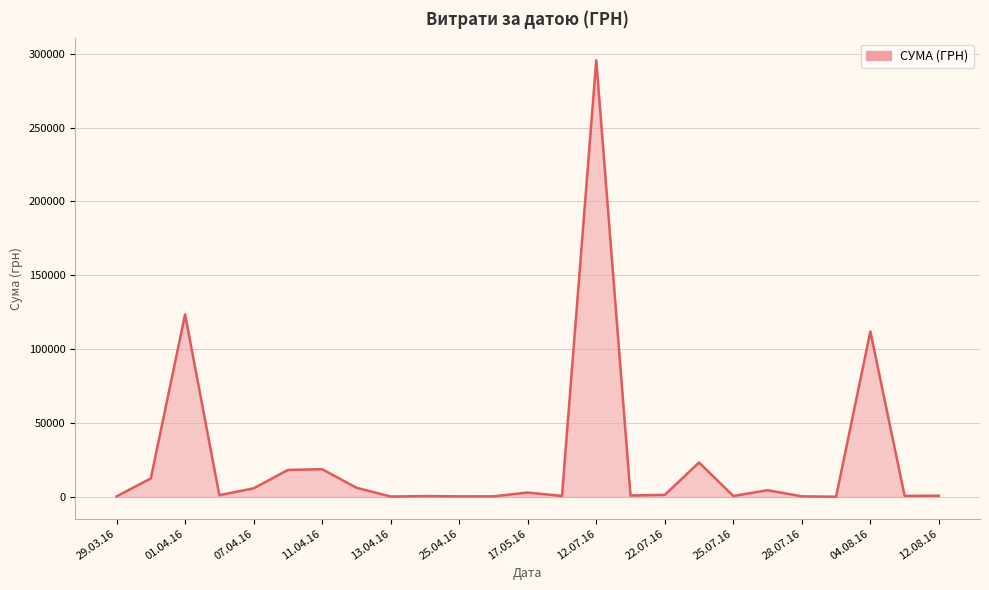

What is the maximum value shown in the chart?

295638.6